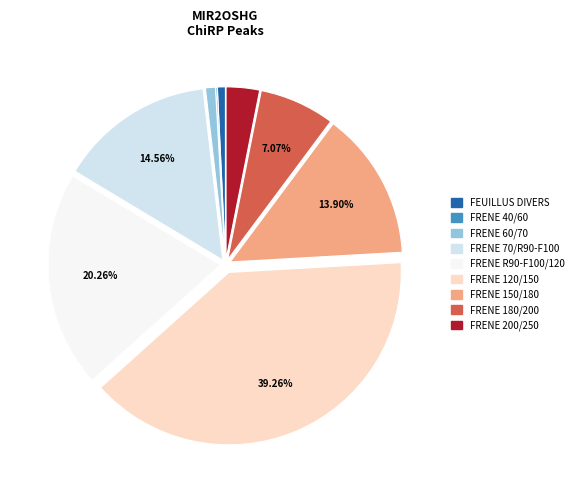

Is there a majority slice in this chart?

No